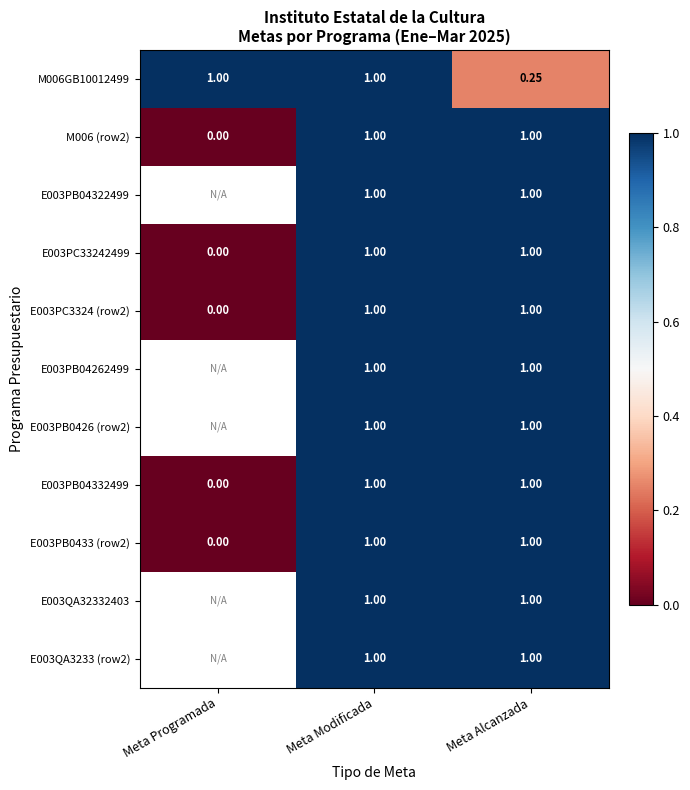

How many positive values does the E003PB0433 (row2) series have?

2